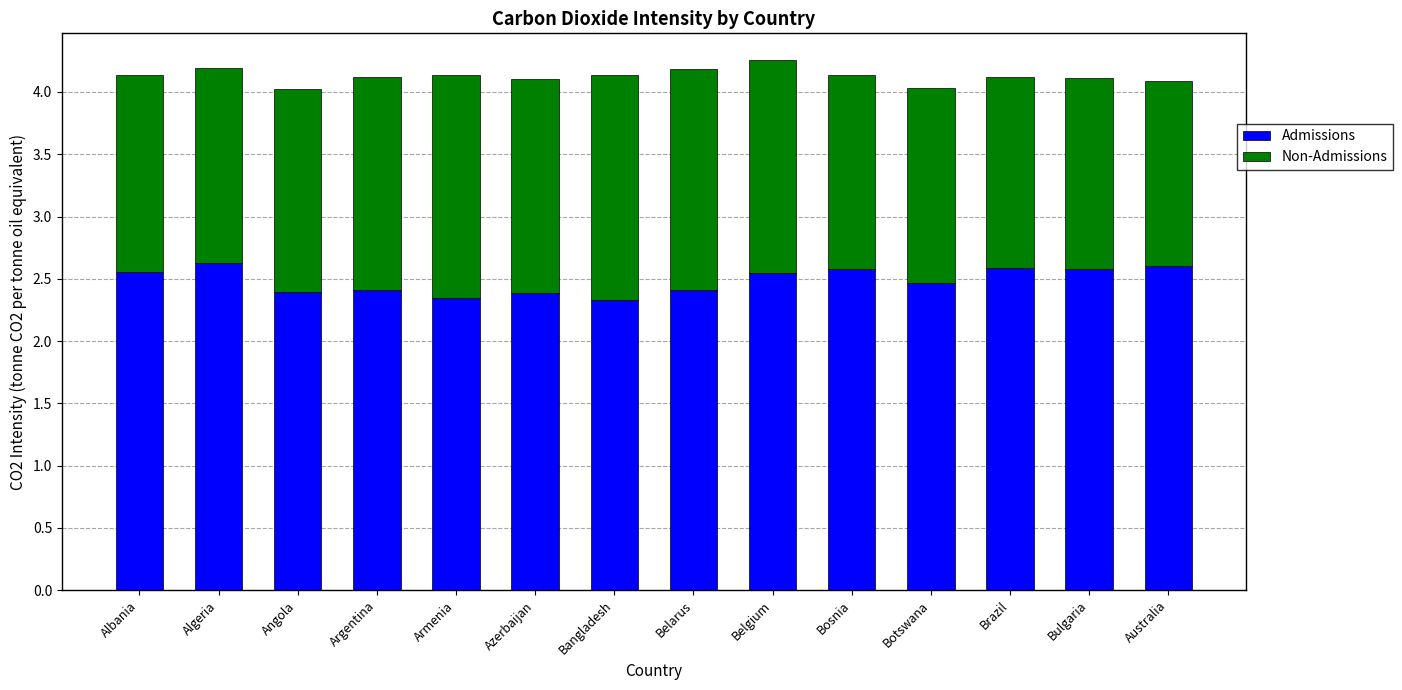

What is the highest value of the Admissions series?

2.6